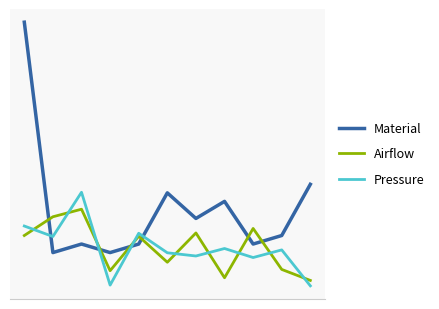

True or false: Airflow and Material cross at least once.

True